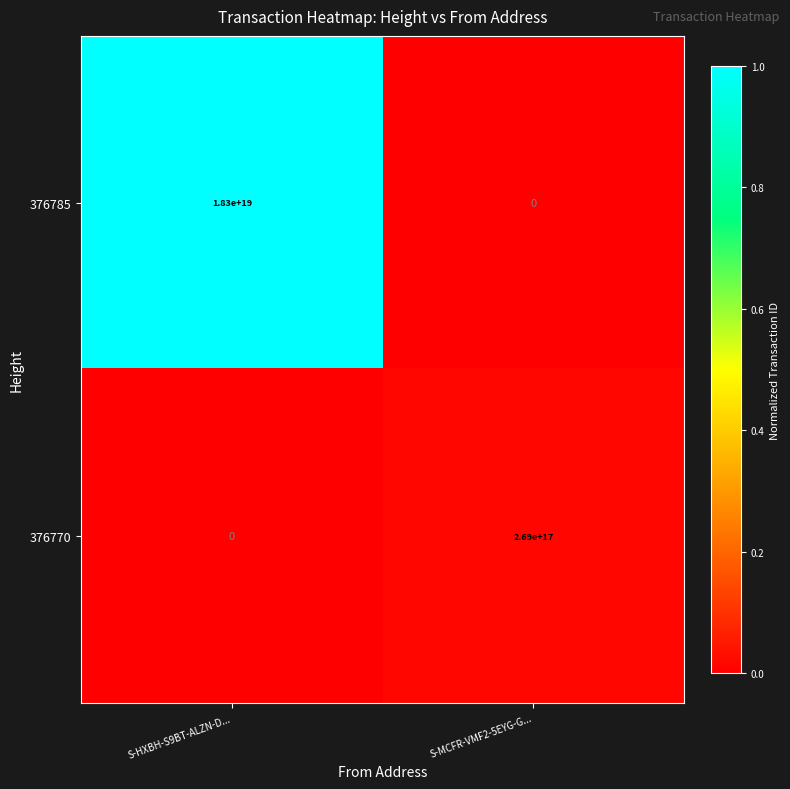

At which label is 376785 closest to 9150000000000000000?

S-HXBH-S9BT-ALZN-D...